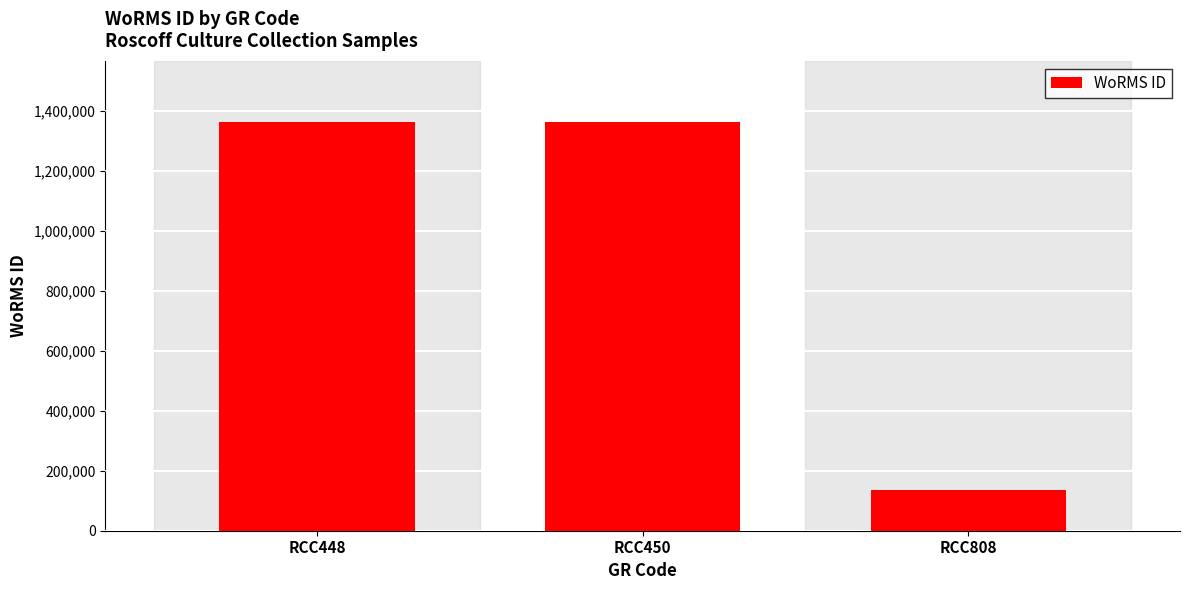

Are the bars horizontal?

No